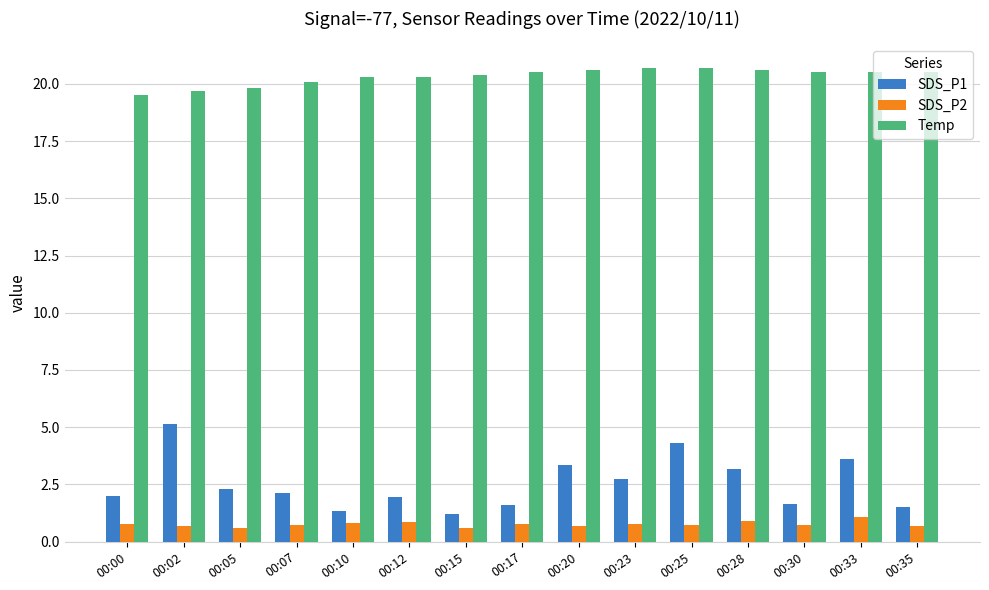

What is the total value across all series at 00:05?

22.7